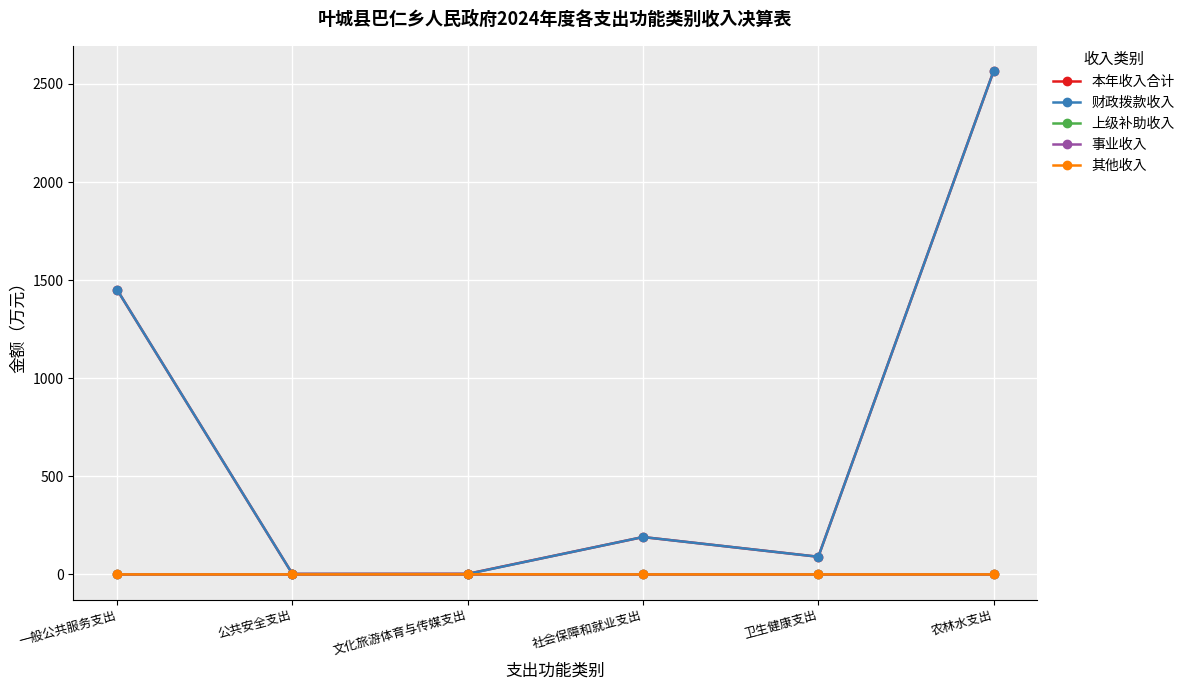

Is this an area chart (filled region under the line)?

No